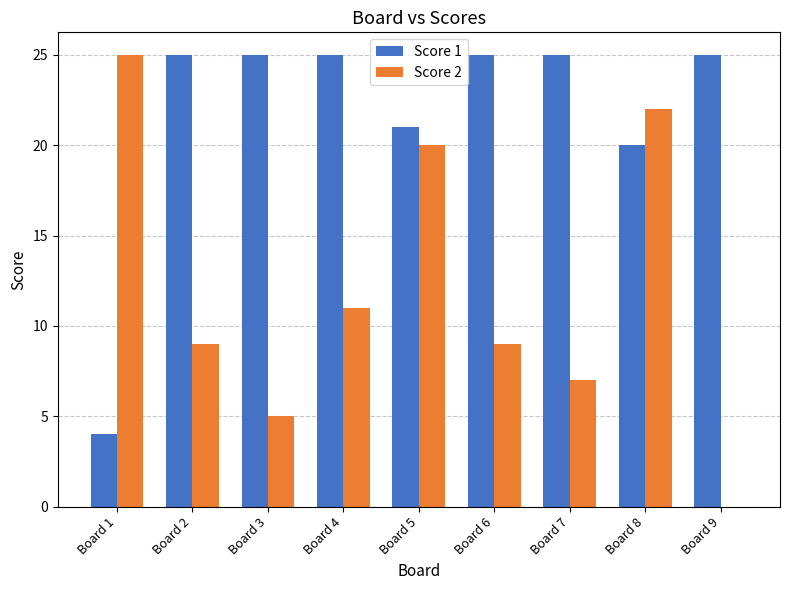

What is the sum of all Score 2 values?

108